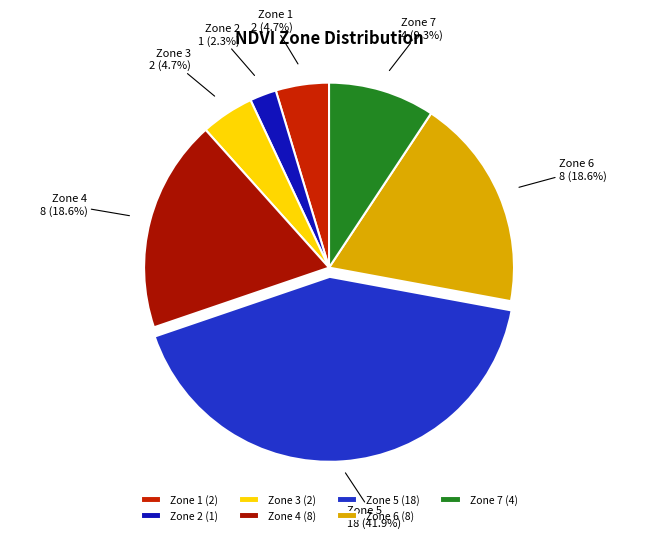

Which category has the biggest portion of the pie?

Zone 5